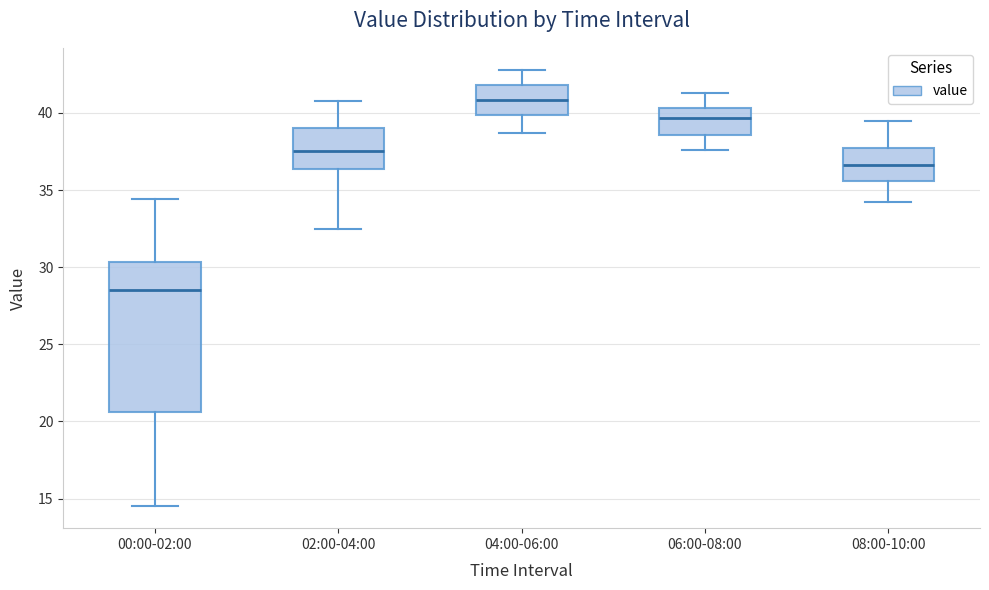

Which box's median line is the highest?

04:00-06:00